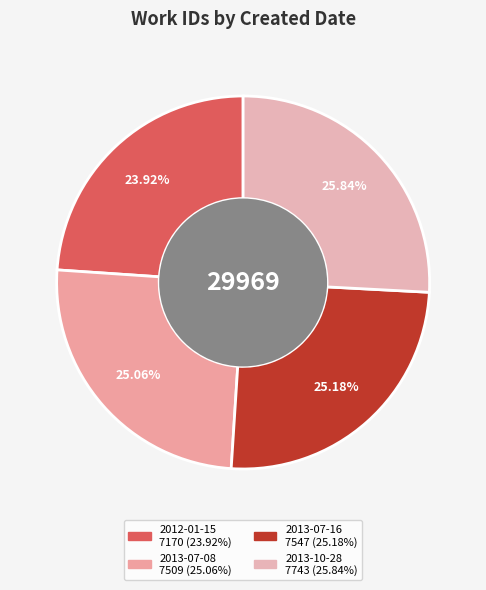

Rank the categories by value from highest to lowest.

2013-10-28, 2013-07-16, 2013-07-08, 2012-01-15